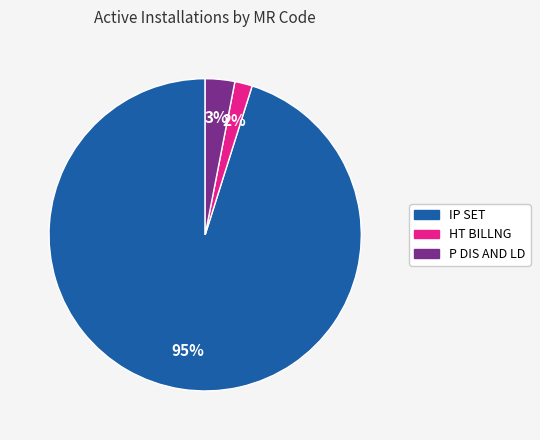

Is the sum of IP SET and P DIS AND LD greater than half?

Yes